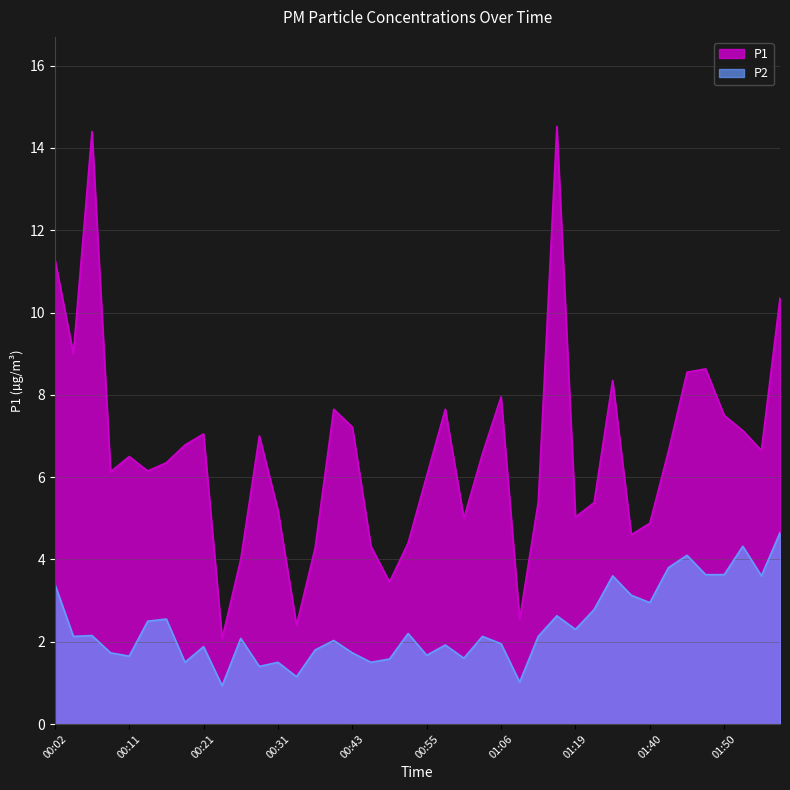

At which category is the sum across all series the highest?

01:16